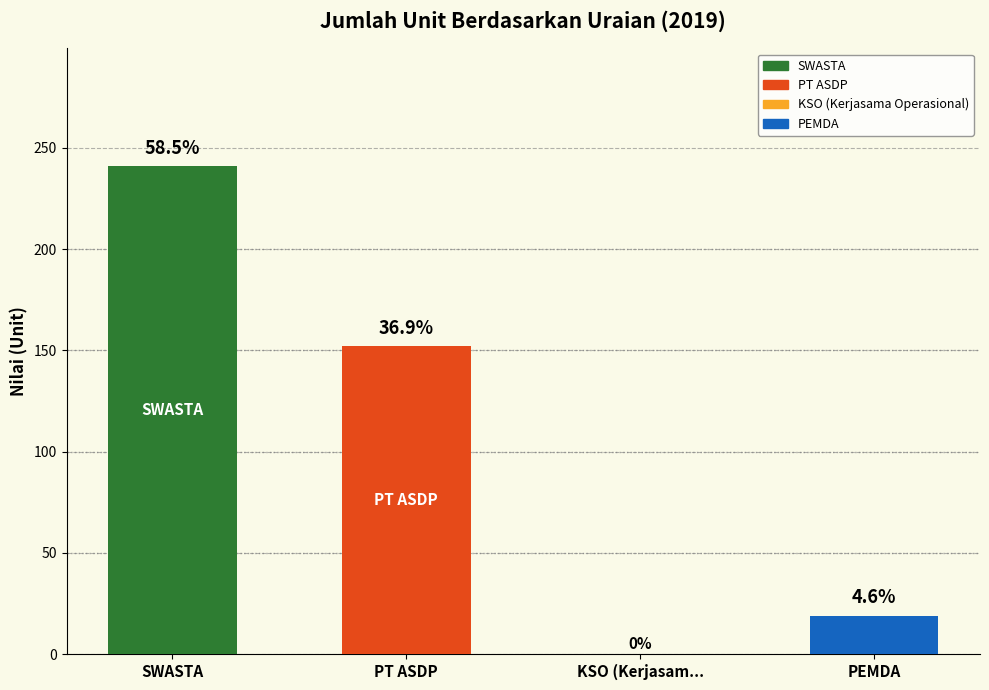

What is the label of the 2nd bar from the right?

KSO (Kerjasama Operasional)